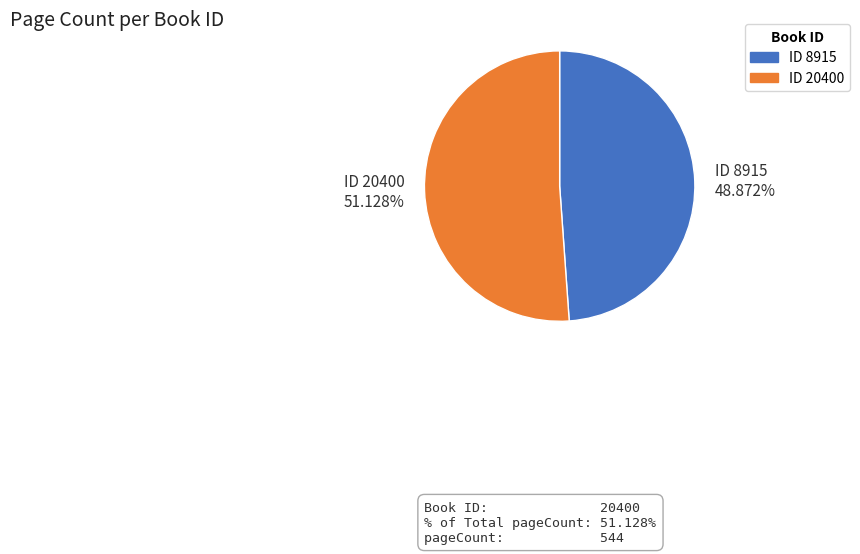

Is there any slice that represents more than half of the pie?

Yes